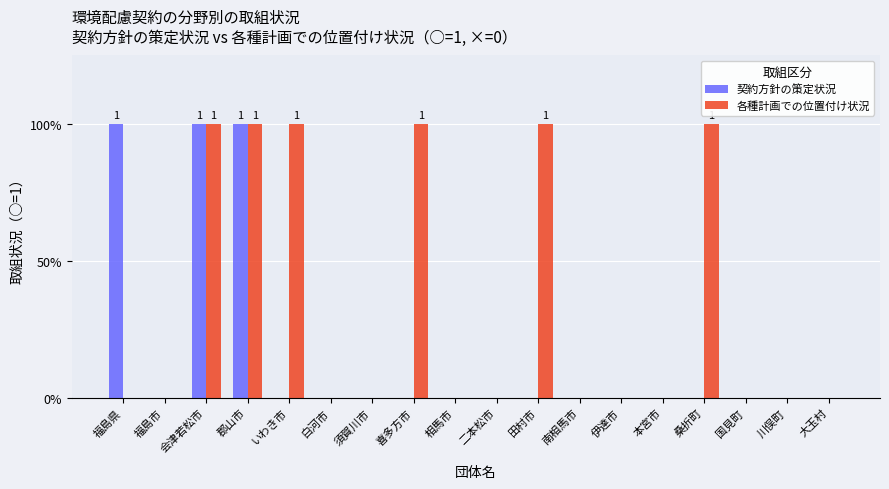

What are all the series names shown in the legend?

契約方針の策定状況, 各種計画での位置付け状況